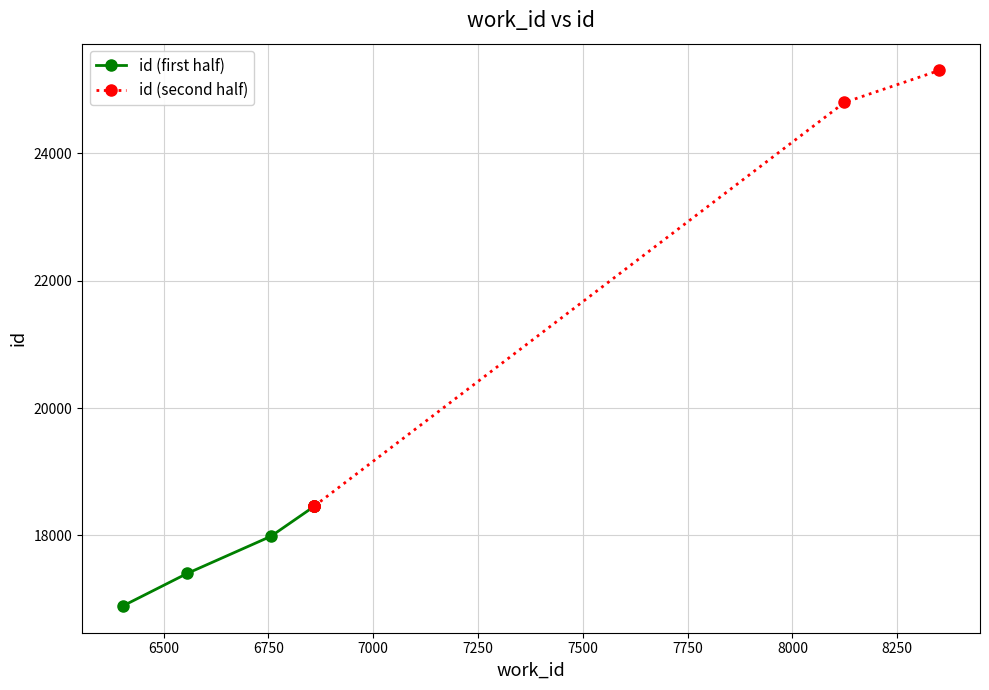

What is the value of the id (second half) point at the 3rd from the left?

18463